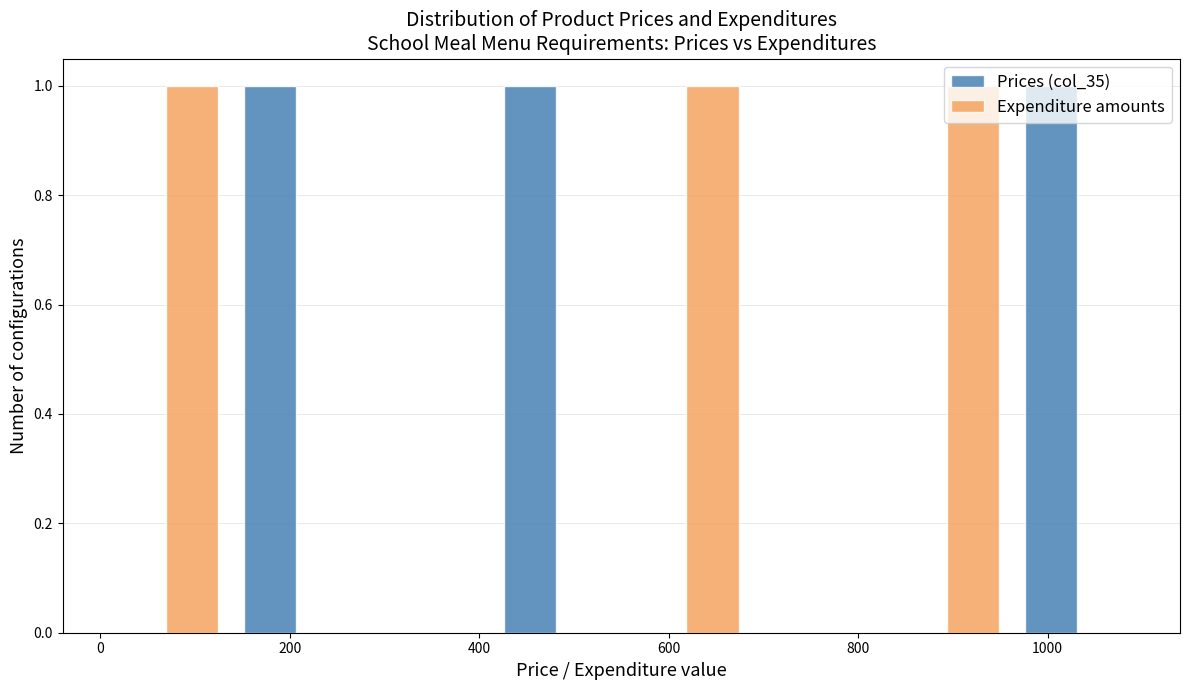

Reading left to right, transcribe this chart: for each range on the x-axis, give the height of each series' bar. Neither the bar edges nor the heights are printed on the chart, so give them approximately, as read against the axes.

0 to 140: Prices (col_35)=0	Expenditure amounts=1
140 to 280: Prices (col_35)=1	Expenditure amounts=0
280 to 420: Prices (col_35)=0	Expenditure amounts=0
420 to 560: Prices (col_35)=1	Expenditure amounts=0
560 to 680: Prices (col_35)=0	Expenditure amounts=1
680 to 820: Prices (col_35)=0	Expenditure amounts=0
820 to 960: Prices (col_35)=0	Expenditure amounts=1
960 to 1100: Prices (col_35)=1	Expenditure amounts=0